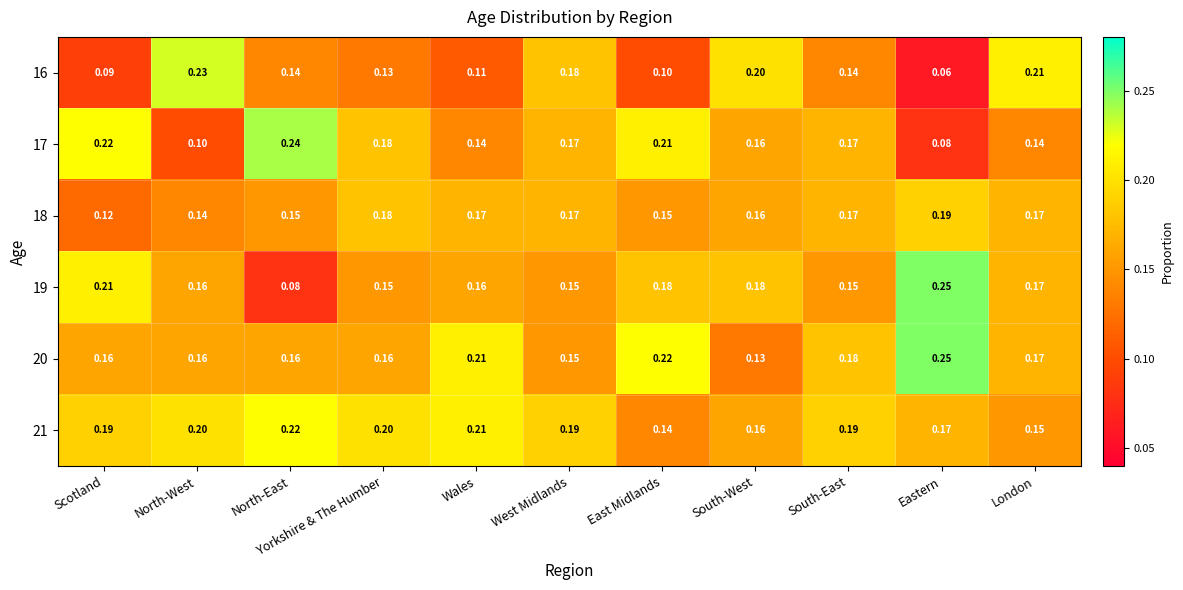

Is the value of 19 at West Midlands greater than the value of 20 at North-East?

No